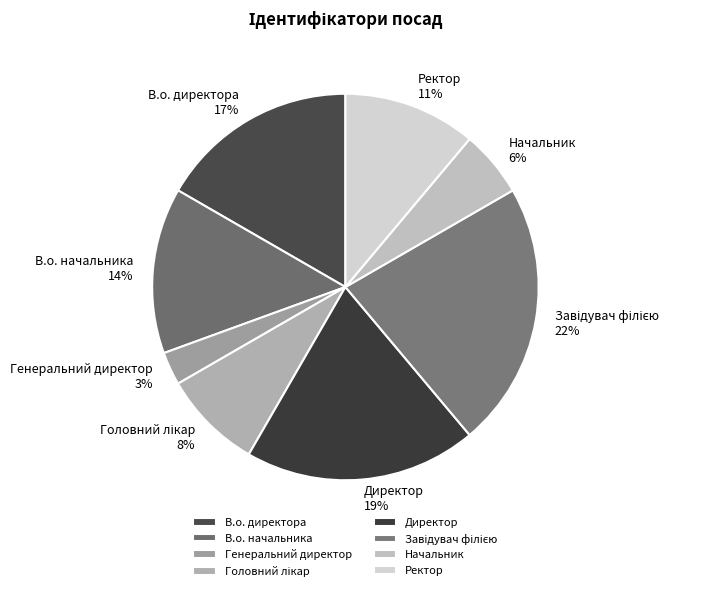

True or false: В.о. начальника accounts for 23% of the total.

False